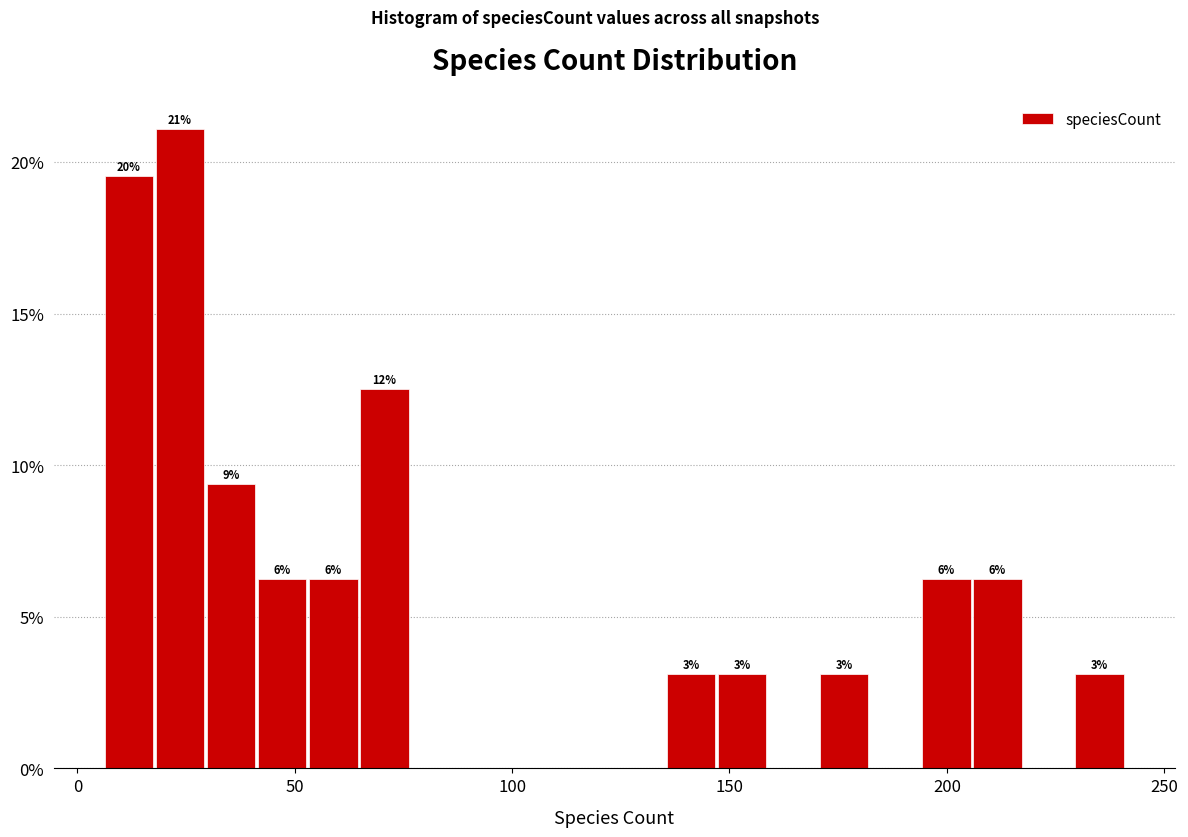

Around what value on the x-axis is the tallest bar? Give the approximate position of its centre, as read against the axis.

25